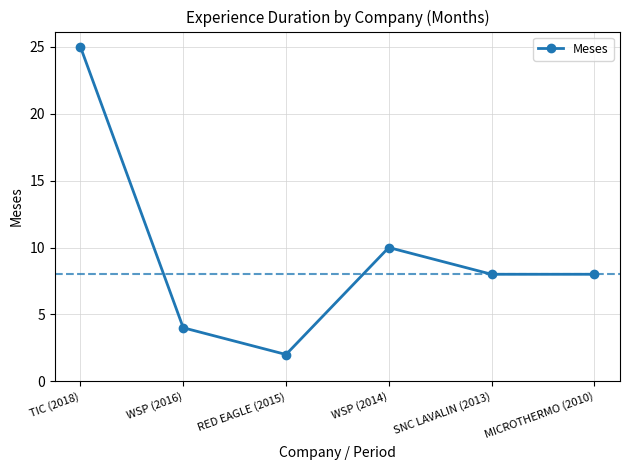

True or false: there are more than 1 points higher than both neighbors.

False